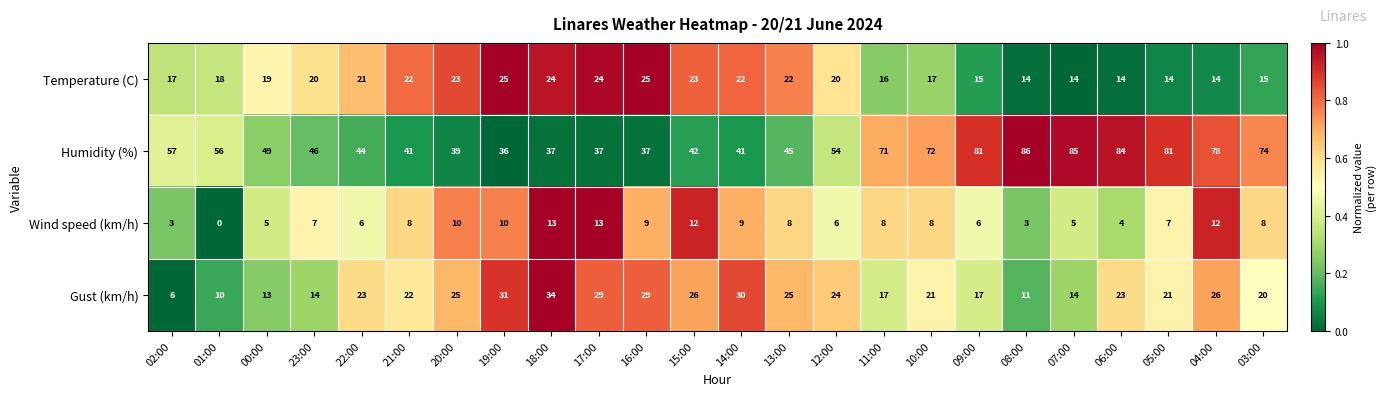

Rank the series at 10:00 from lowest to highest value.

Wind speed (km/h), Temperature (C), Gust (km/h), Humidity (%)